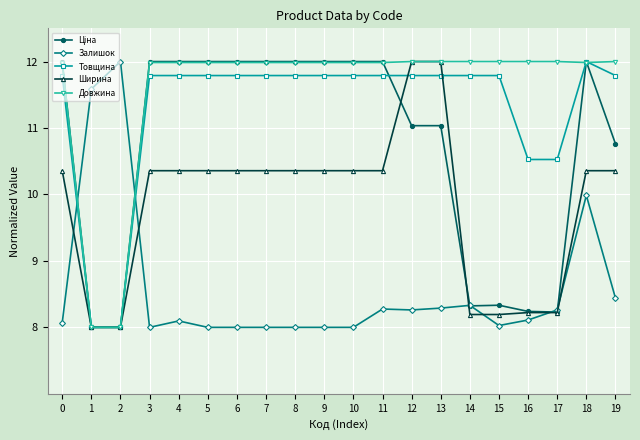

What is the minimum value for Товщина?

8.0